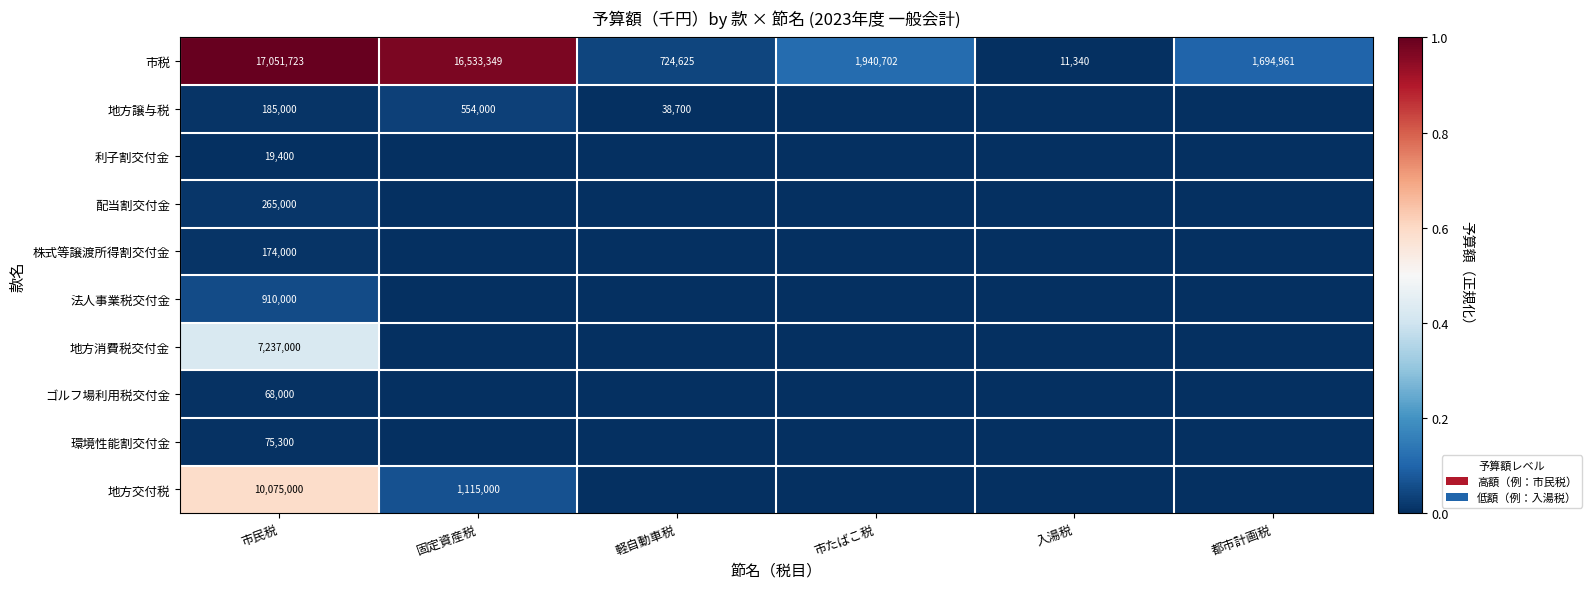

Where is 市税 nearest to the value 8531531?

市たばこ税